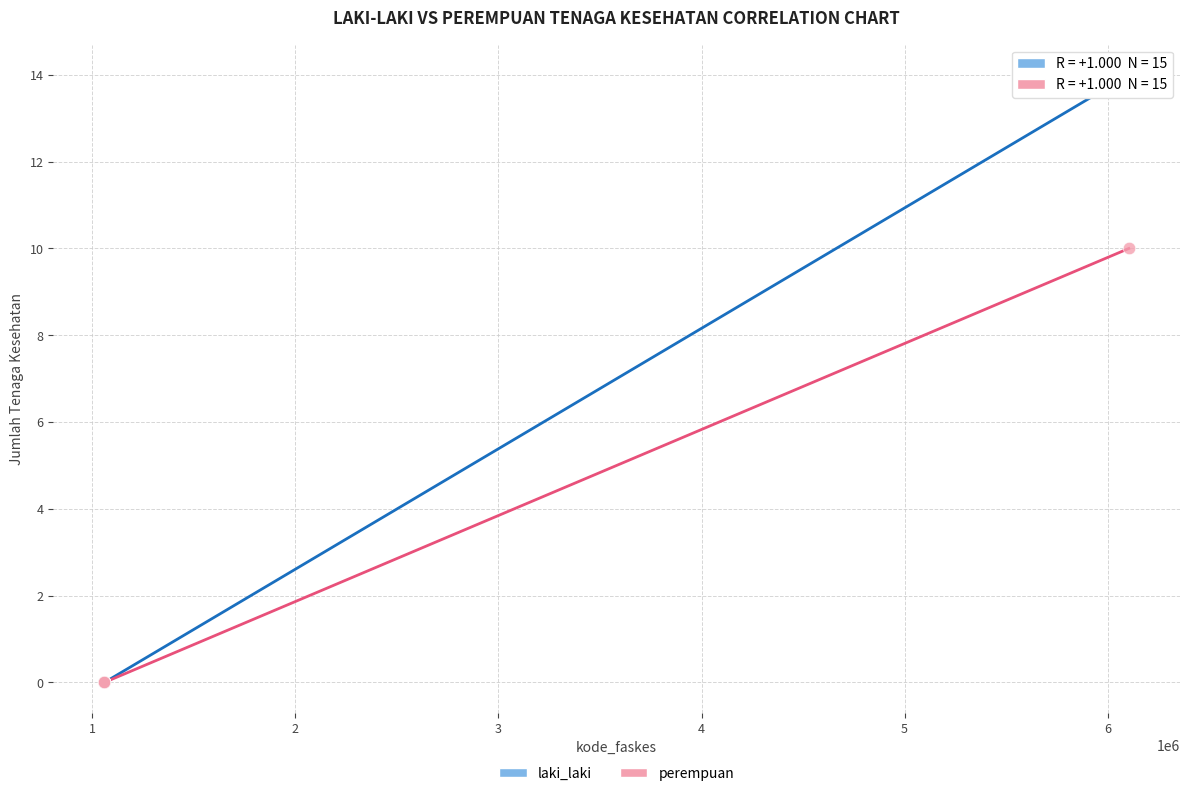

Across all series, what Y value is closest to 7?

10